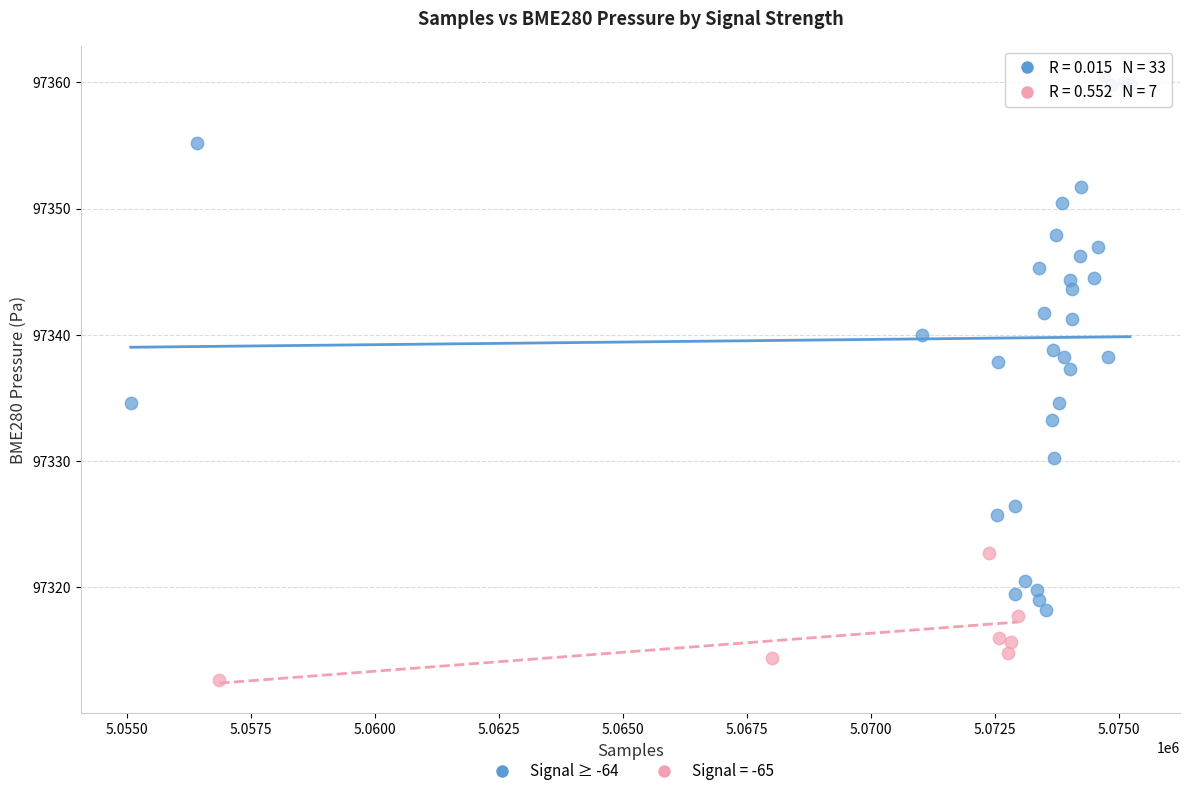

Which series contains the highest Y value?

Signal ≥ -64